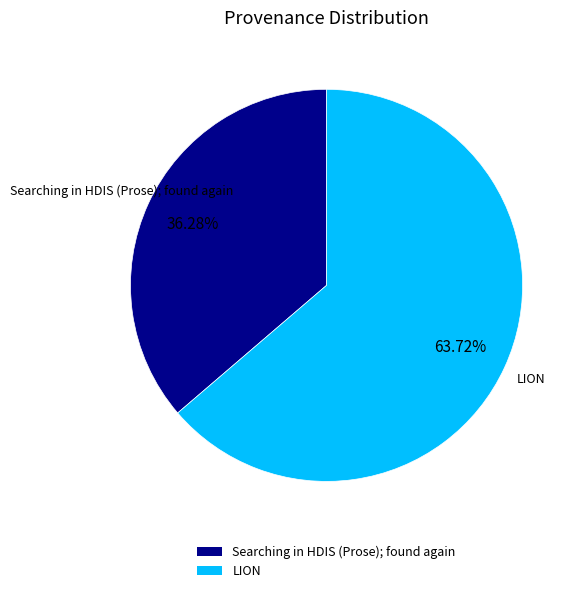

What percentage is the LION slice, to the nearest percent?

64%